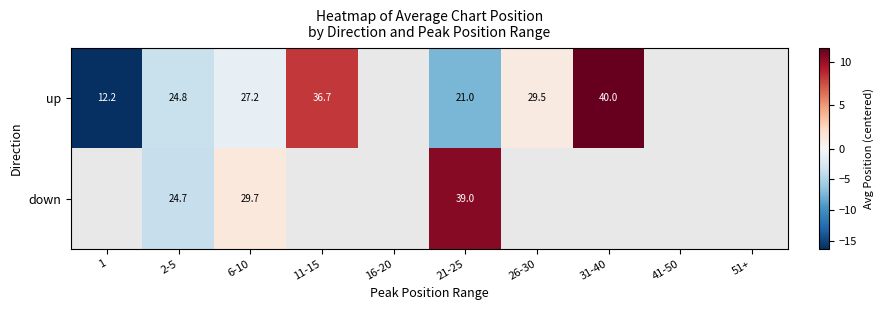

How many data points in down are less than 10?

2